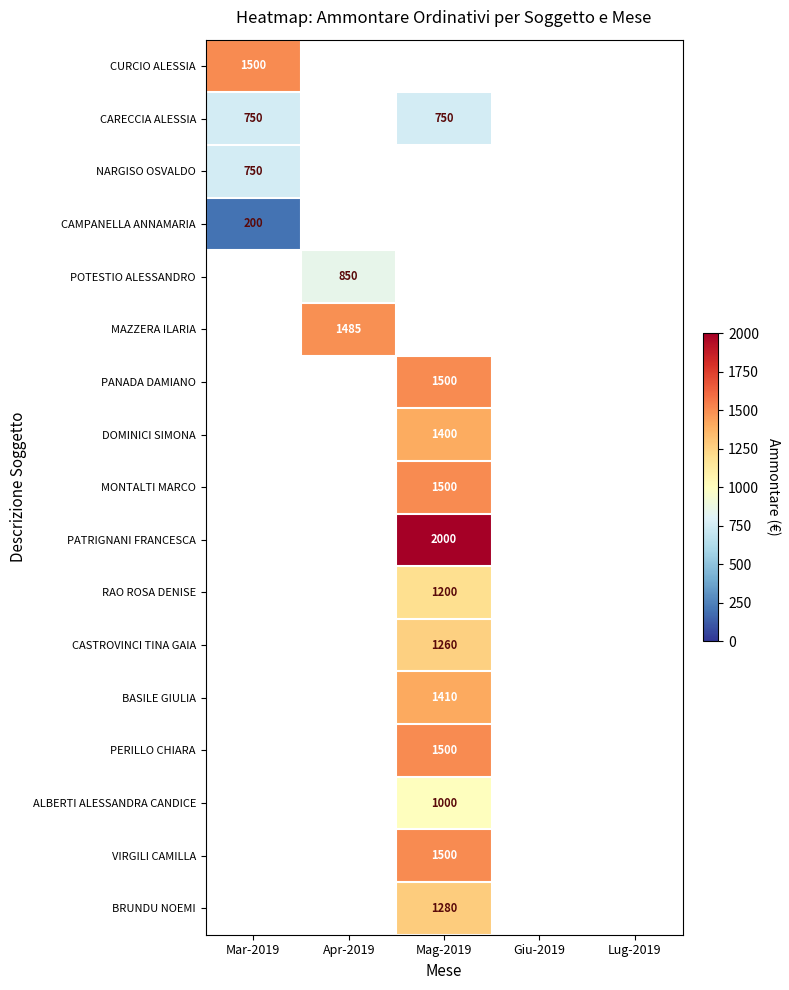

Is it true that PANADA DAMIANO equals 350.0 at Mag-2019?

False